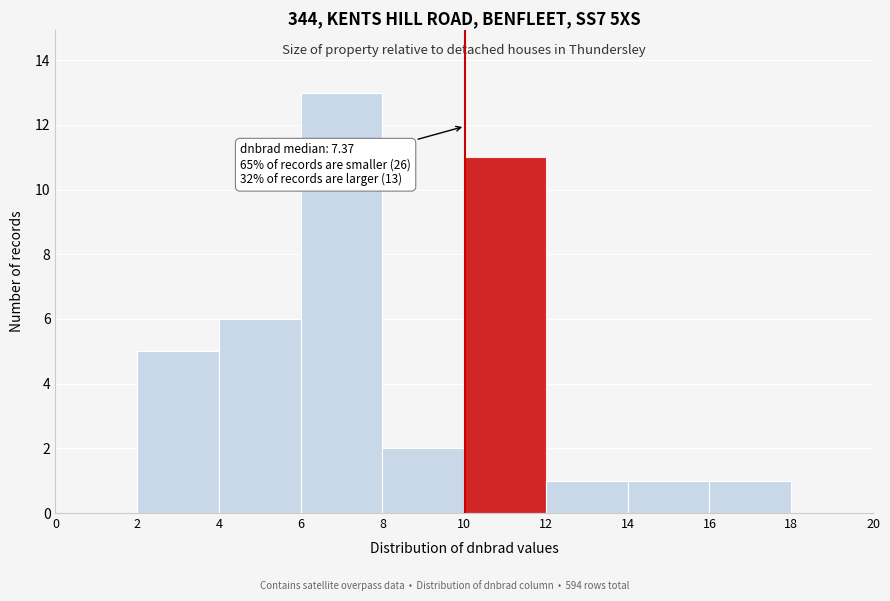

Over which range of the x-axis is the bar tallest?

6 to 8